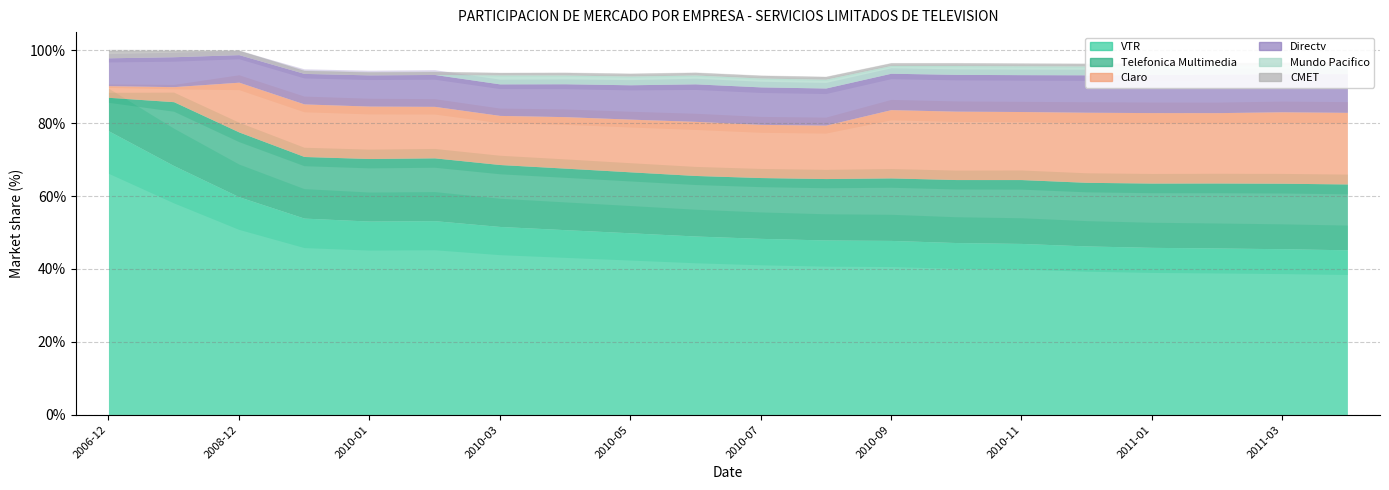

True or false: Telefonica Multimedia has more than 1 interior local peaks.

True